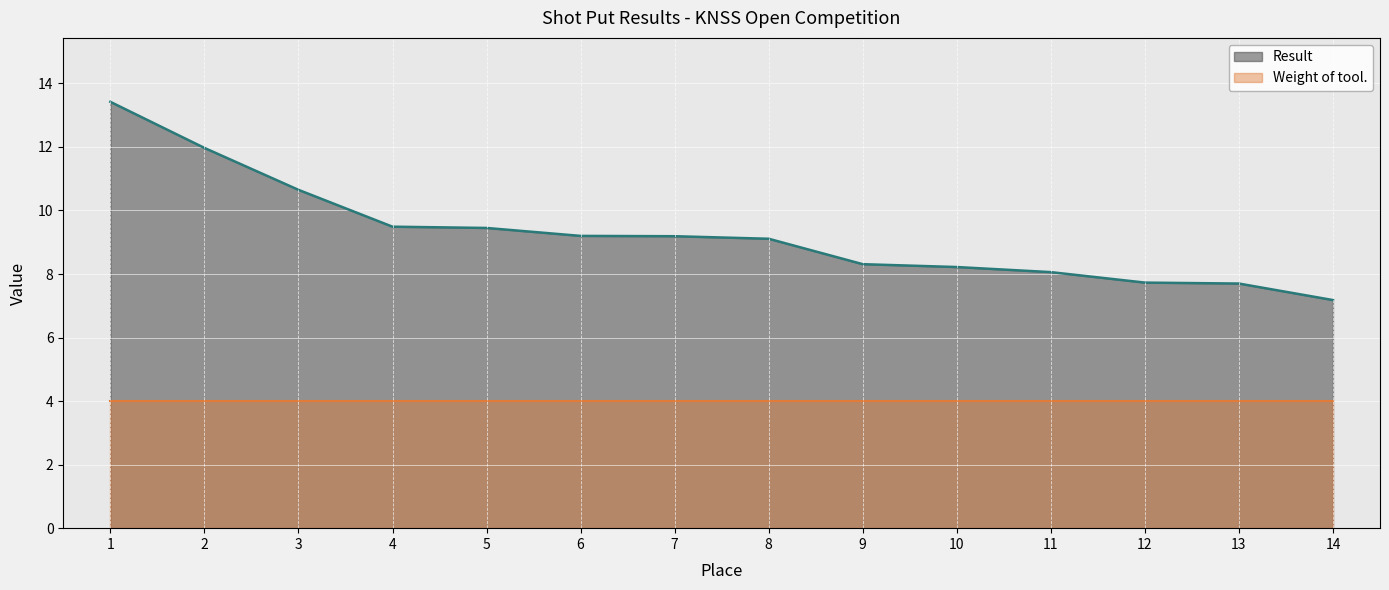

What is the value of the 8th point from the left?

9.1